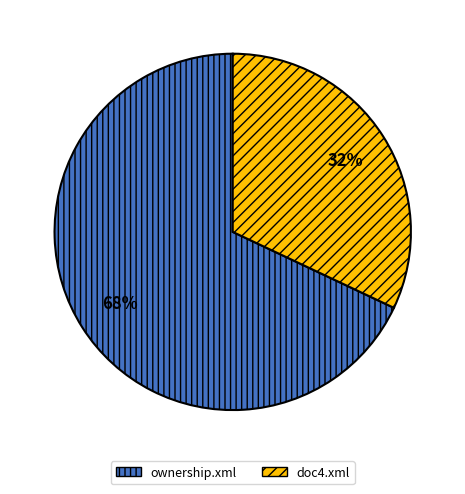

Which slice is the largest?

ownership.xml